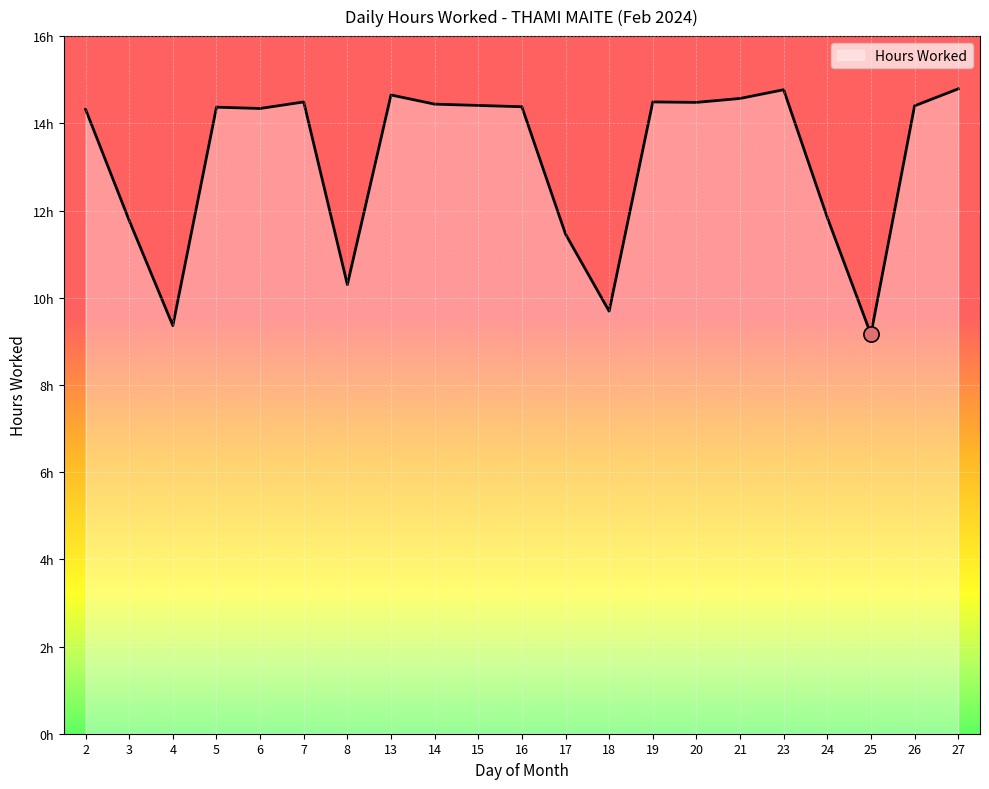

What is the change in value from 5 to 8?

-4.1